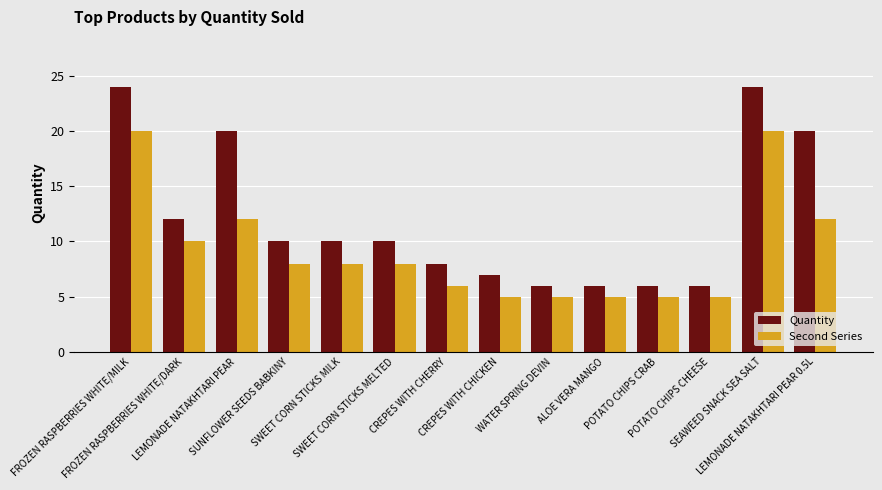

Which series has the widest spread of values?

Quantity